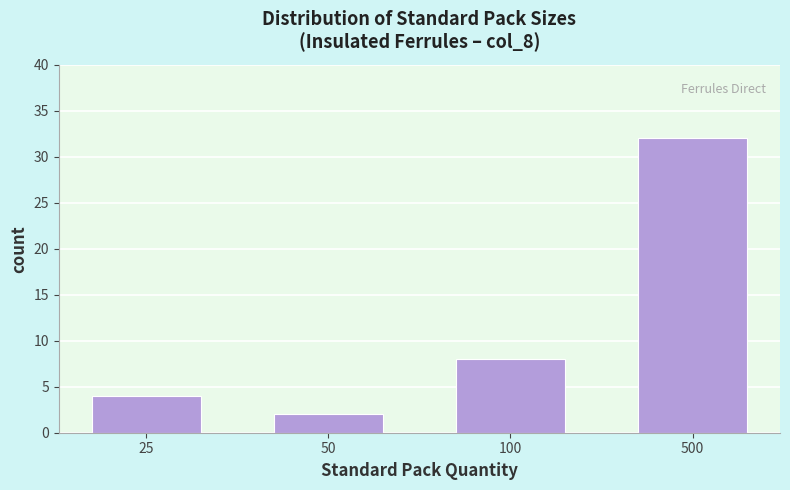

Reading left to right, transcribe all the data shown in this chart.

25=4	50=2	100=8	500=32